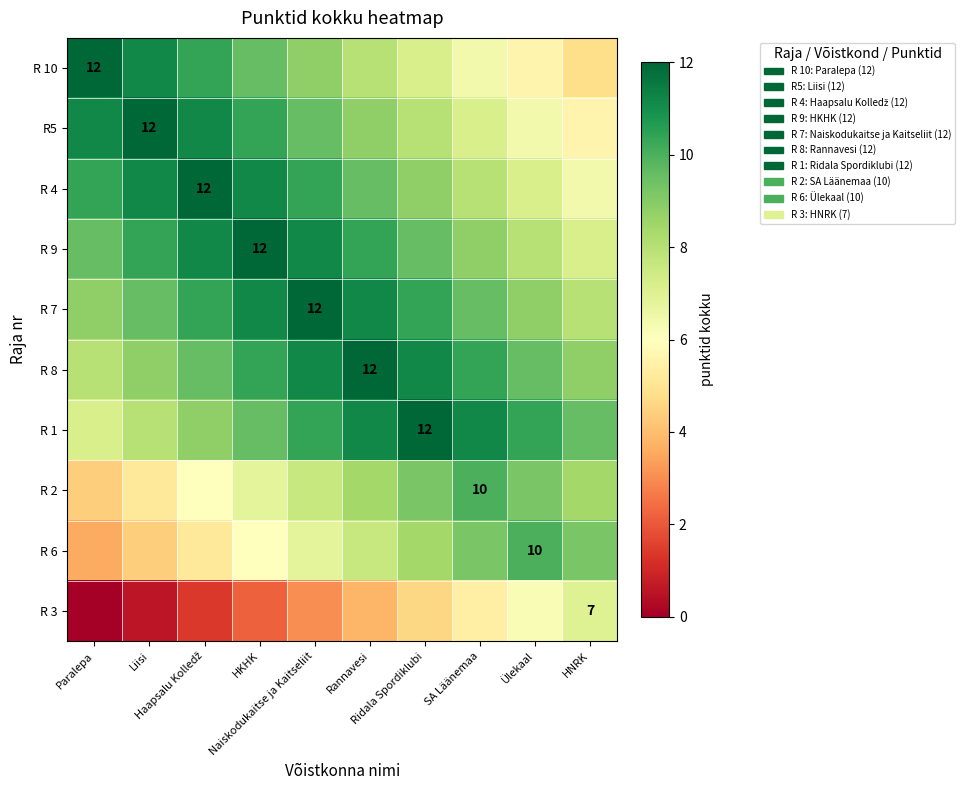

List the series in order of their peak value, lowest first.

R 3, R 2, R 6, R 10, R5, R 4, R 9, R 7, R 8, R 1